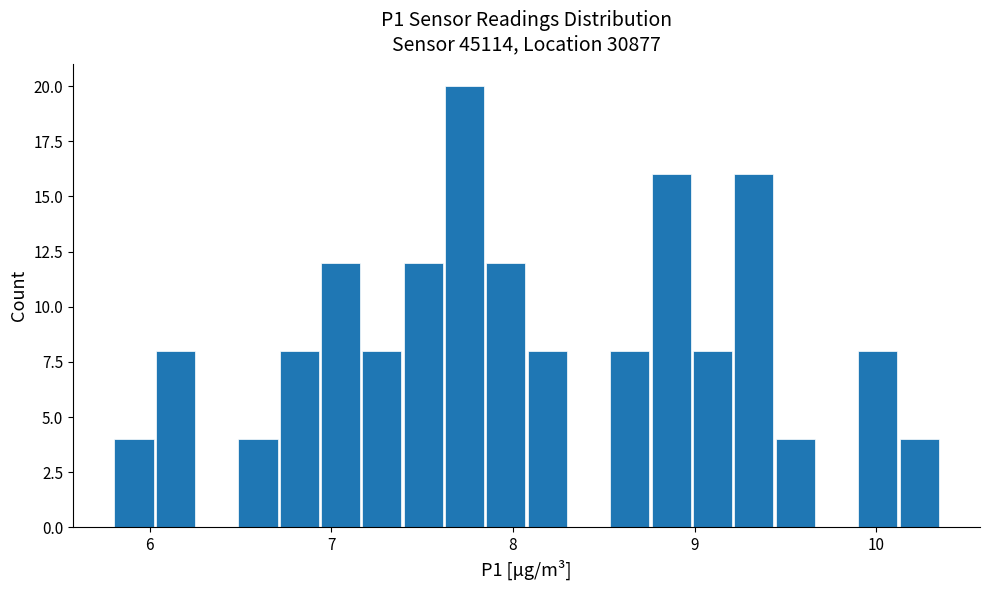

Read against the x-axis, roughly where is the centre of the tallest bar?

7.7